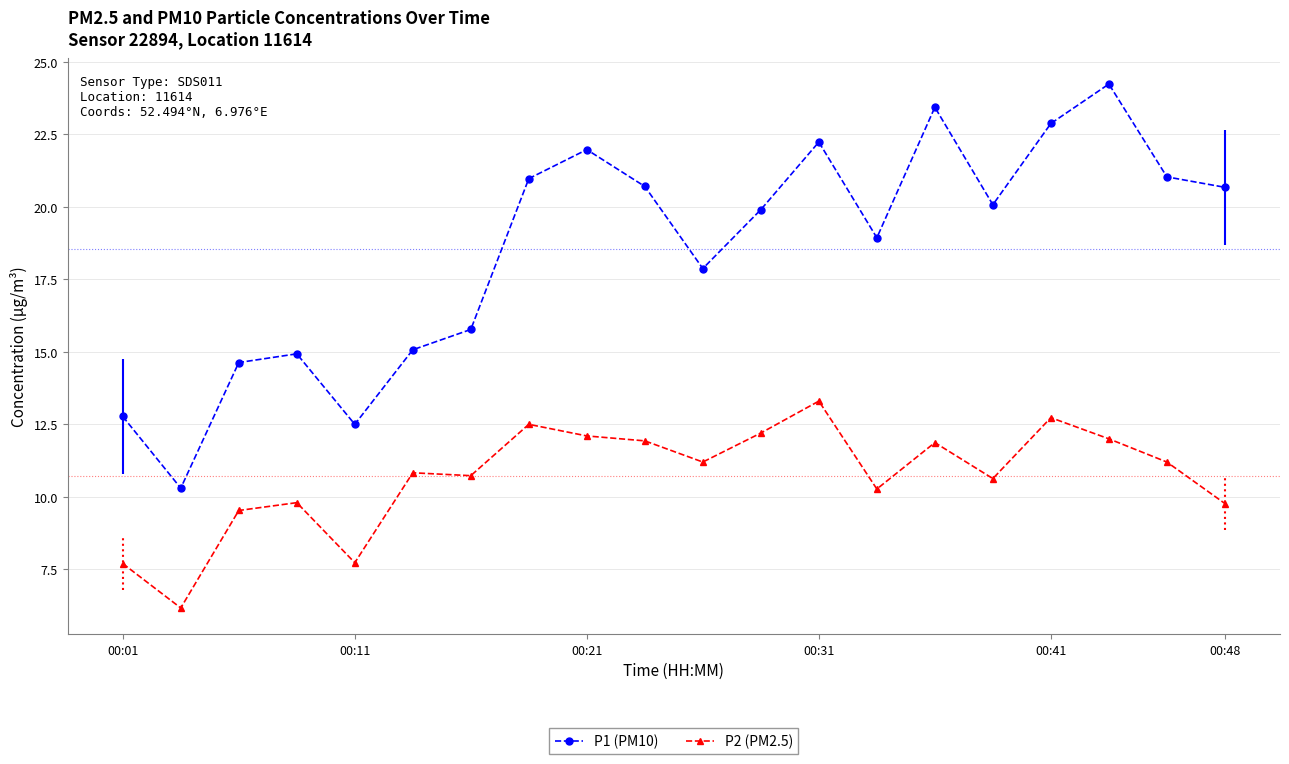

True or false: P1 (PM10) and P2 (PM2.5) intersect in this chart.

False